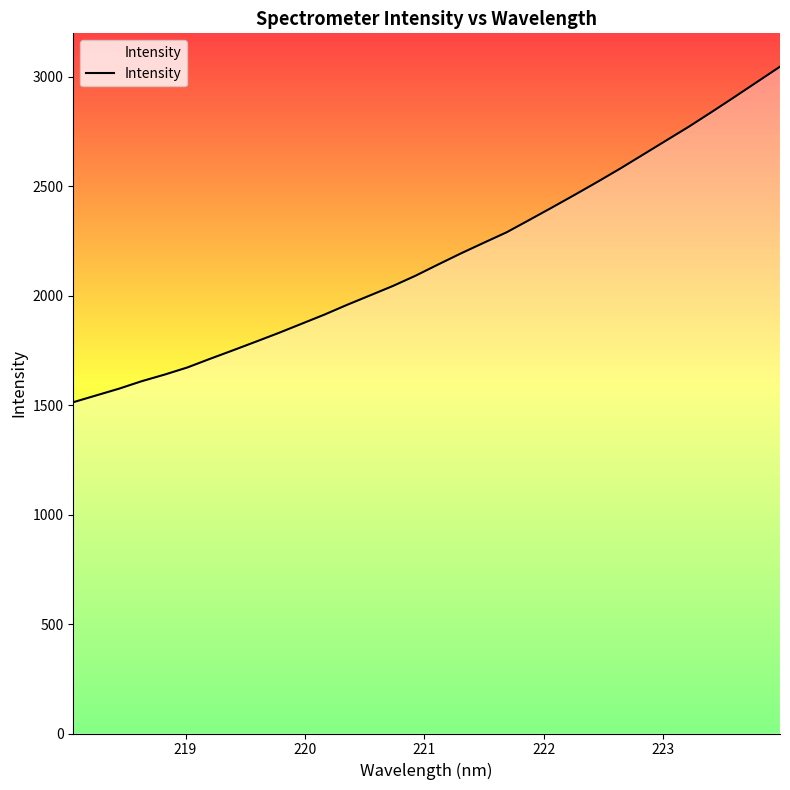

What is the smallest value displayed?

1513.3